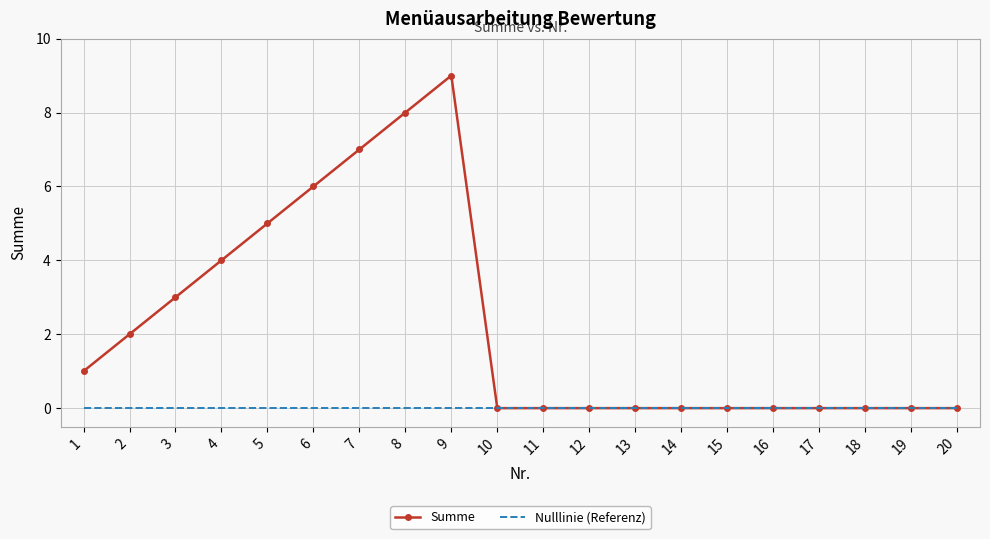

True or false: Summe has a value of 1 at 3.

False